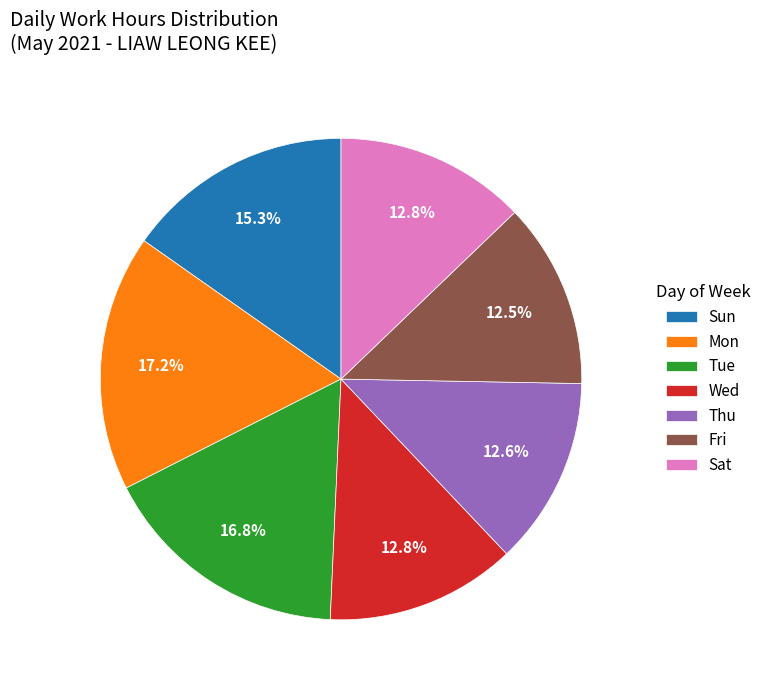

Is the sum of Mon and Tue greater than half?

No